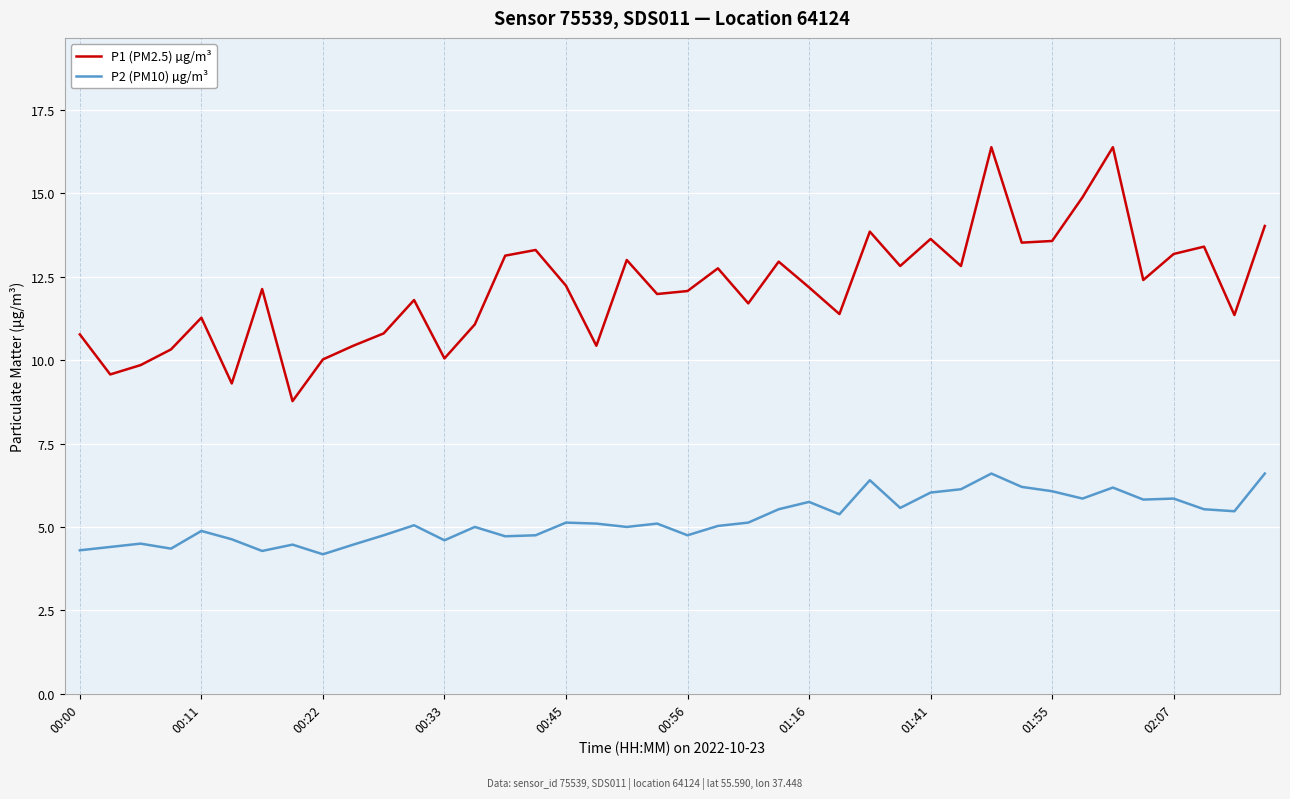

Which series has the largest range (max minus min)?

P1 (PM2.5) µg/m³